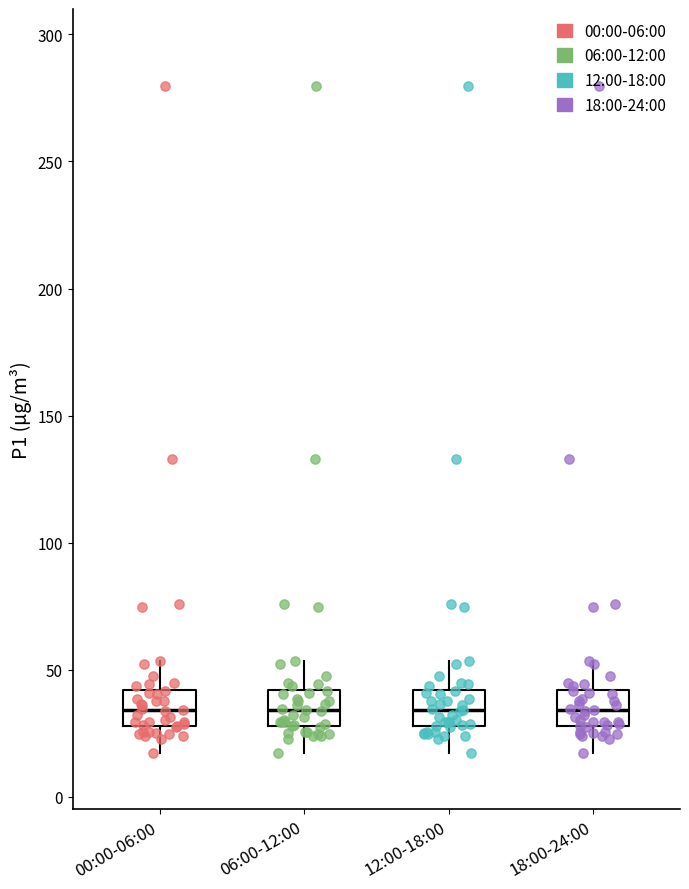

Where does the lower whisker of the box for 12:00-18:00 end on the y-axis? The values are not printed on the chart, so give them approximately, as read against the axis.

15